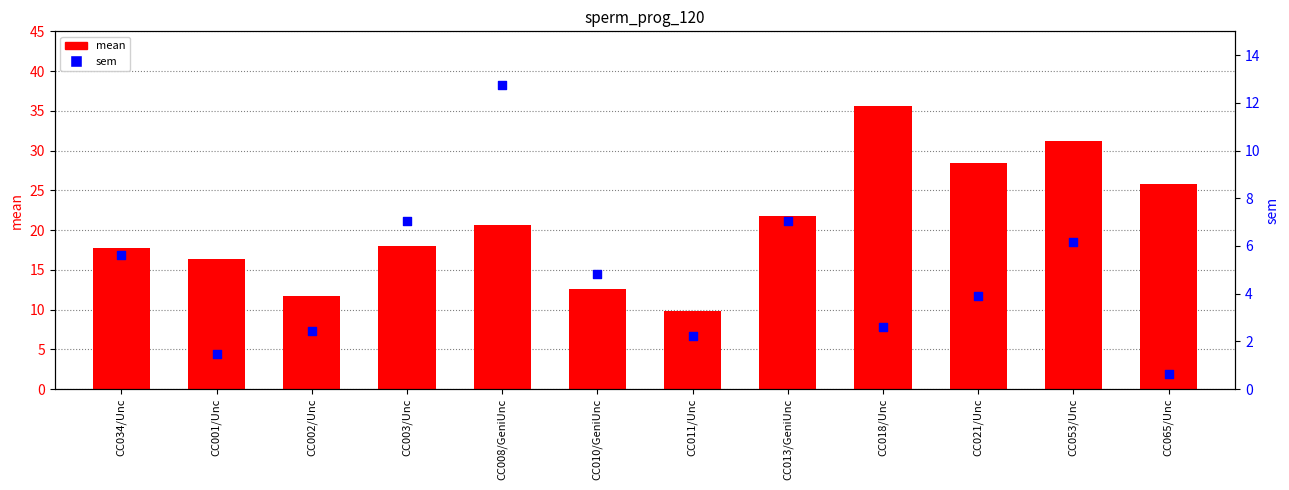

Which series contains the highest Y value?

mean